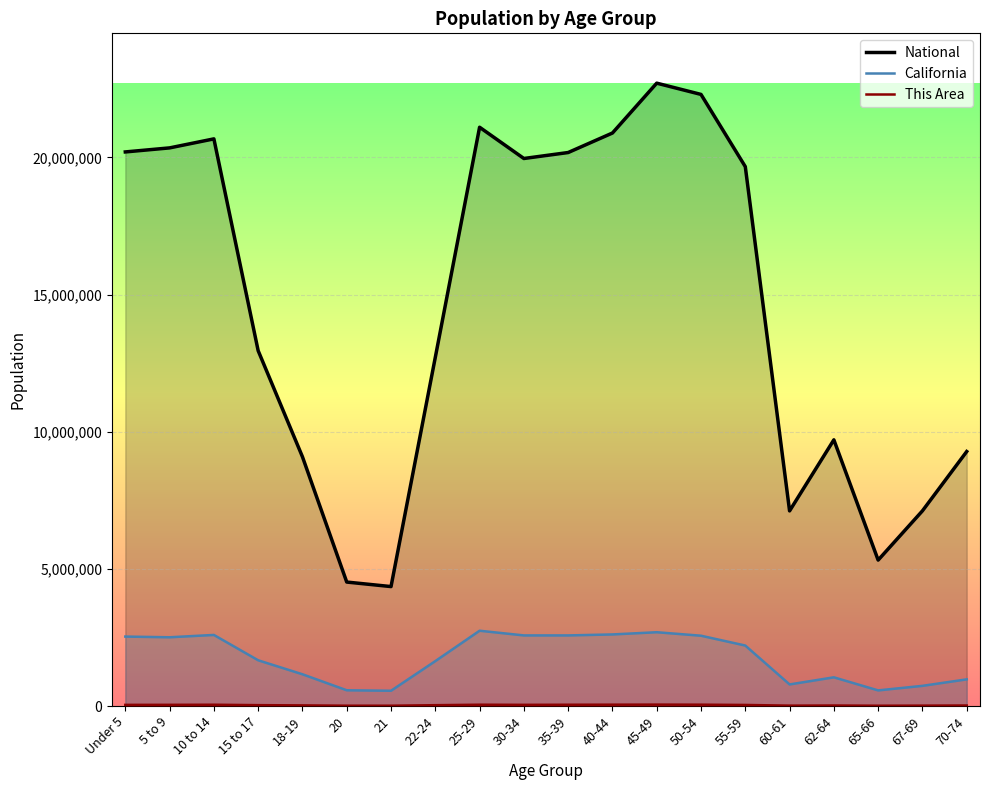

What is the difference between the maximum and minimum values in the California series?

2188634